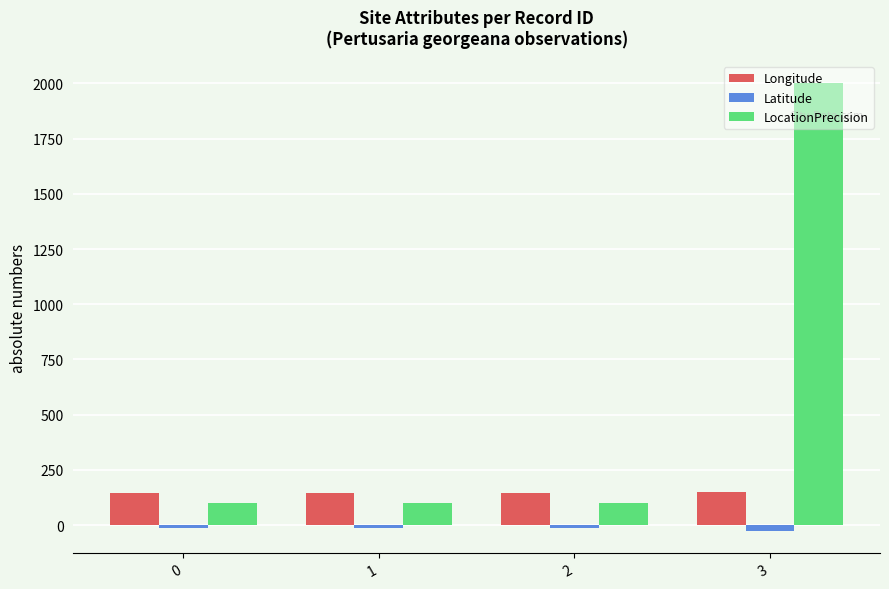

What is the total value across all series at 2?

230.3